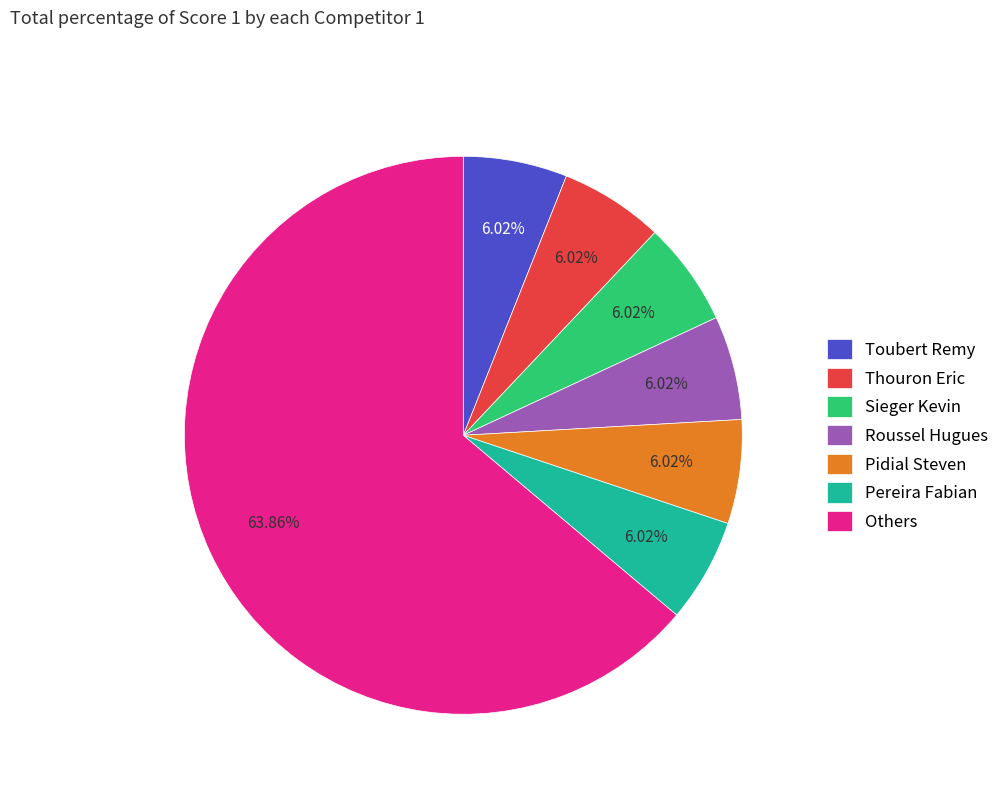

How many segments does this pie chart have?

7